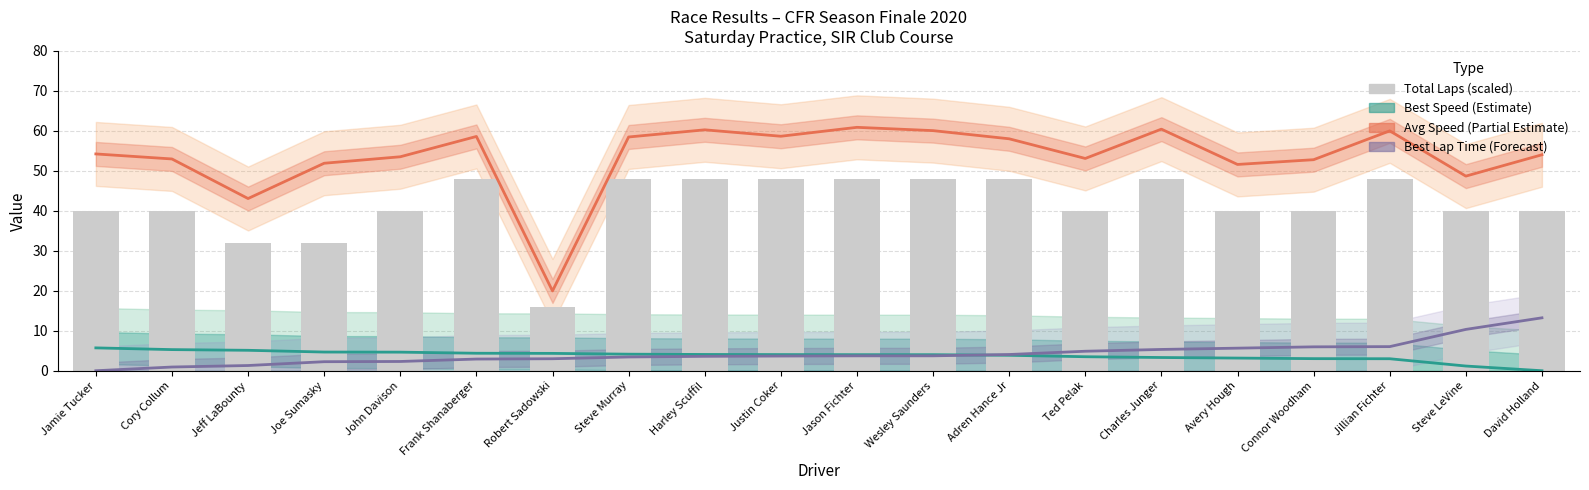

Rank the series by their maximum value, from highest to lowest.

Avg Speed (Partial Estimate), Total Laps (scaled), Best Lap Time (Forecast), Best Speed (Estimate)